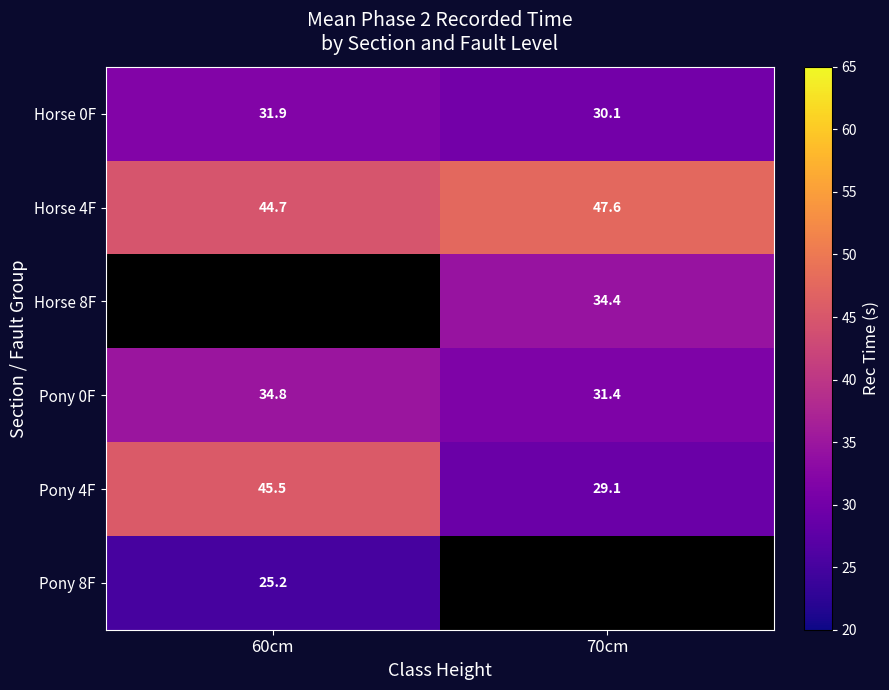

Where does the Horse 8F series first go above 34?

70cm